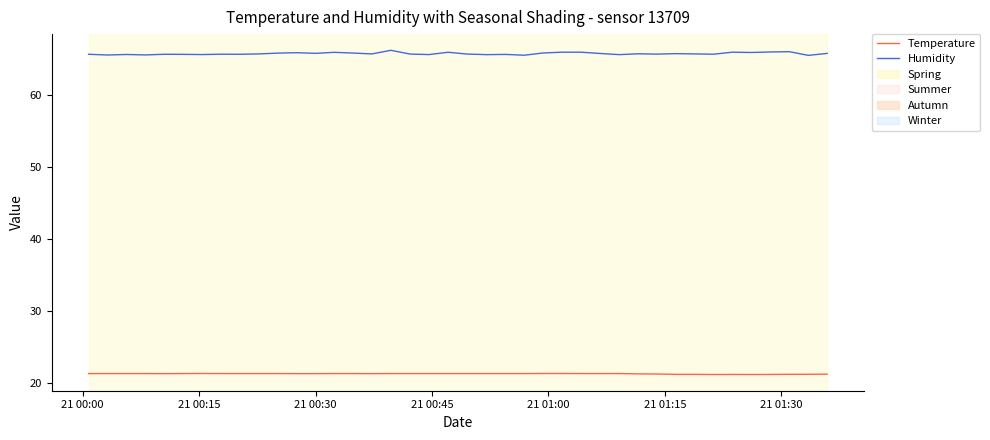

At how many categories does at least one series exceed 39?

40